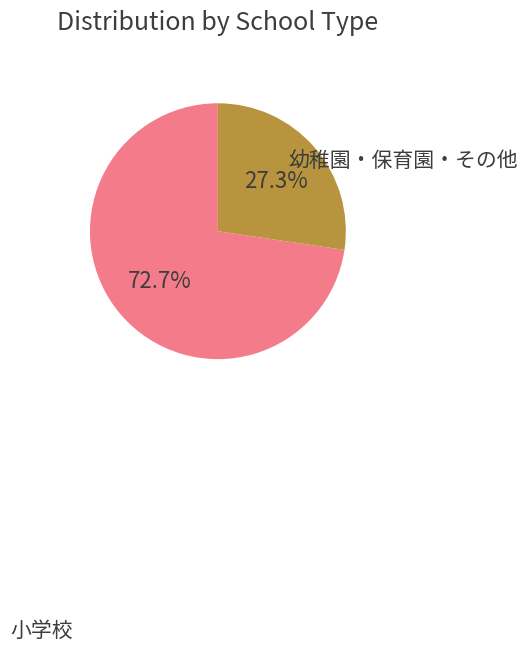

Is there a majority slice in this chart?

Yes